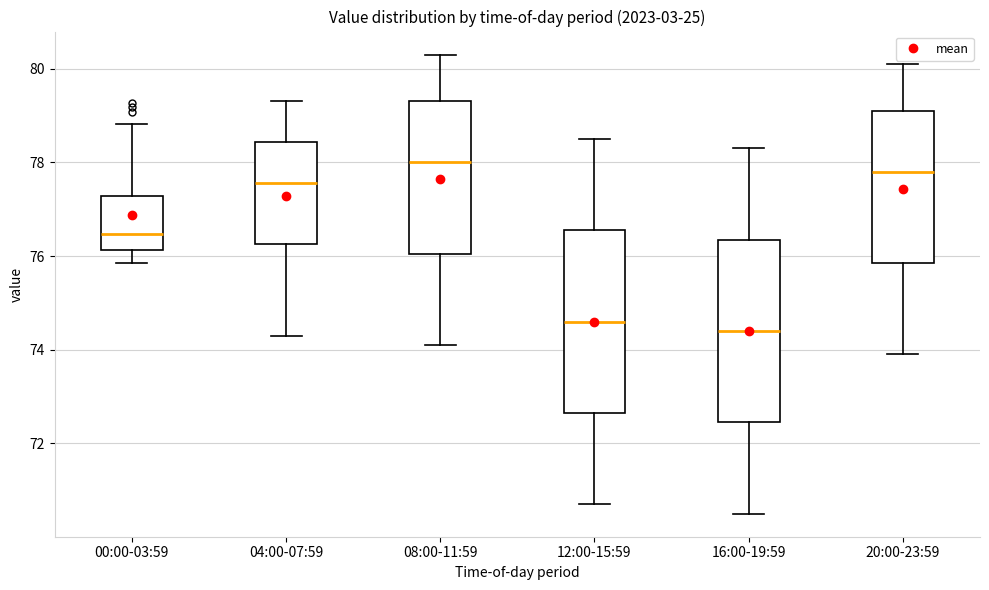

Reading left to right, read every box against the y-axis: the position of its median line, the range the box covers, and the ends of its whiskers. The values are not printed on the chart, so give them approximately, as read against the axis.

00:00-03:59: median 76.4, box 76.2 to 77.2, whiskers 75.8 to 78.8
04:00-07:59: median 77.6, box 76.2 to 78.4, whiskers 74.4 to 79.4
08:00-11:59: median 78.0, box 76.0 to 79.4, whiskers 74.2 to 80.4
12:00-15:59: median 74.6, box 72.6 to 76.6, whiskers 70.8 to 78.6
16:00-19:59: median 74.4, box 72.4 to 76.4, whiskers 70.6 to 78.4
20:00-23:59: median 77.8, box 75.8 to 79.2, whiskers 74.0 to 80.2